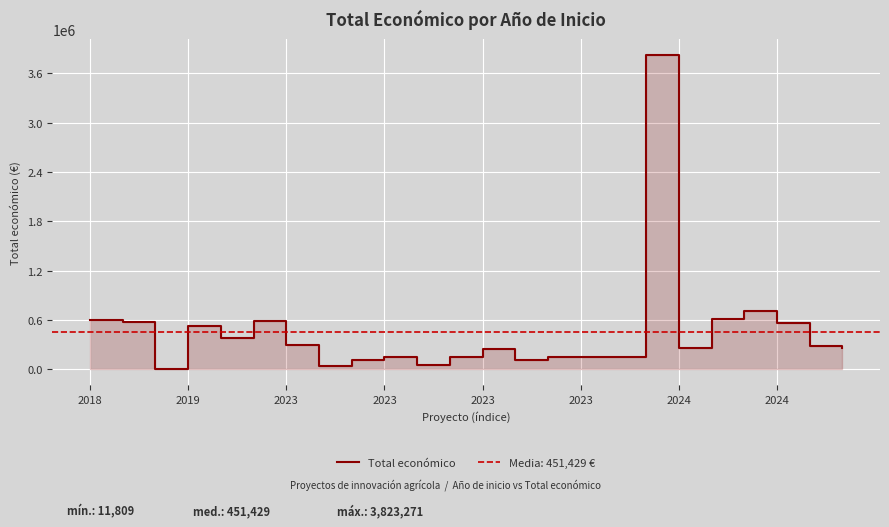

What is the average value?

451429